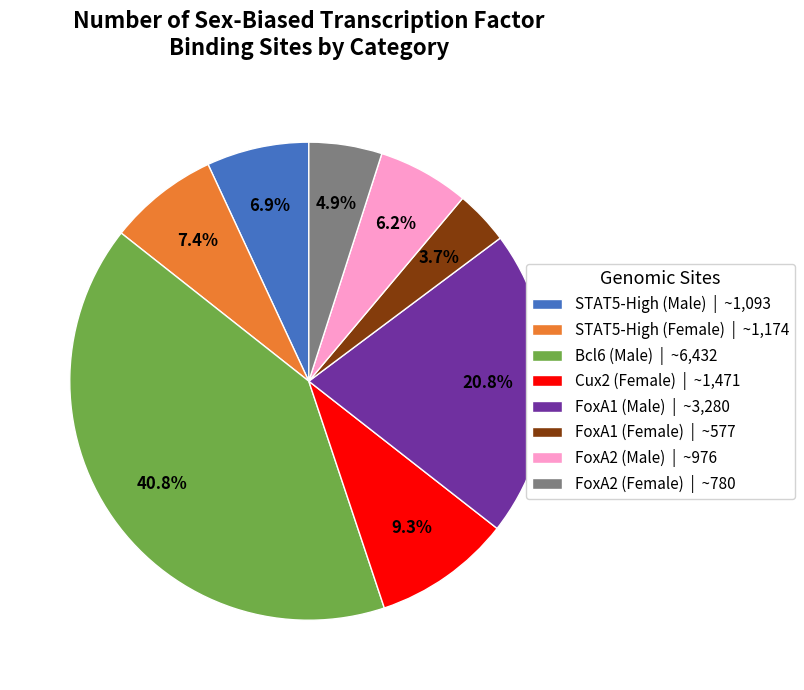

To the nearest percent, what is the combined percentage of FoxA1 (Female) and STAT5-High (Male)?

11%